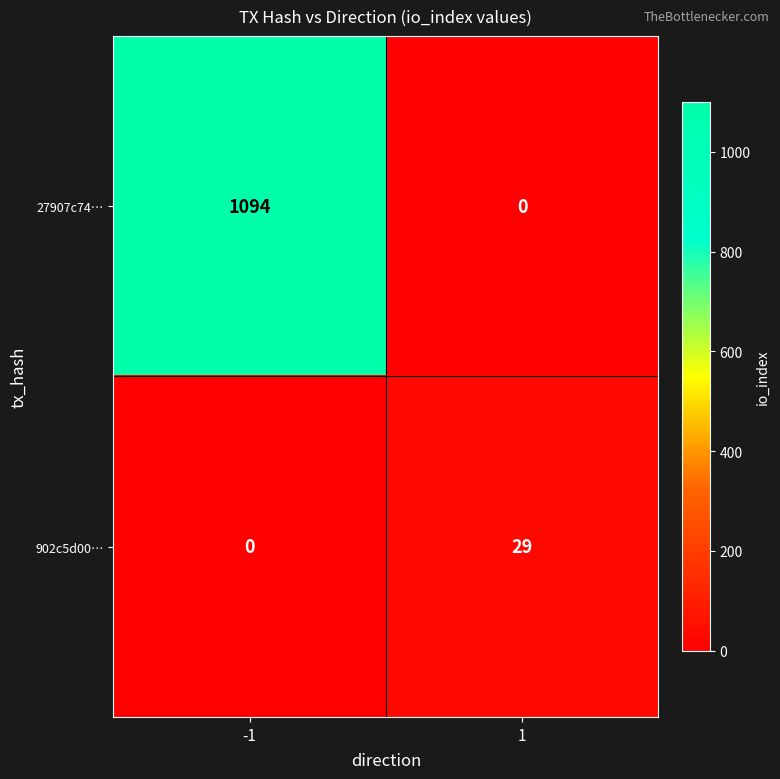

List the series in order of their overall mean, highest first.

27907c74…, 902c5d00…